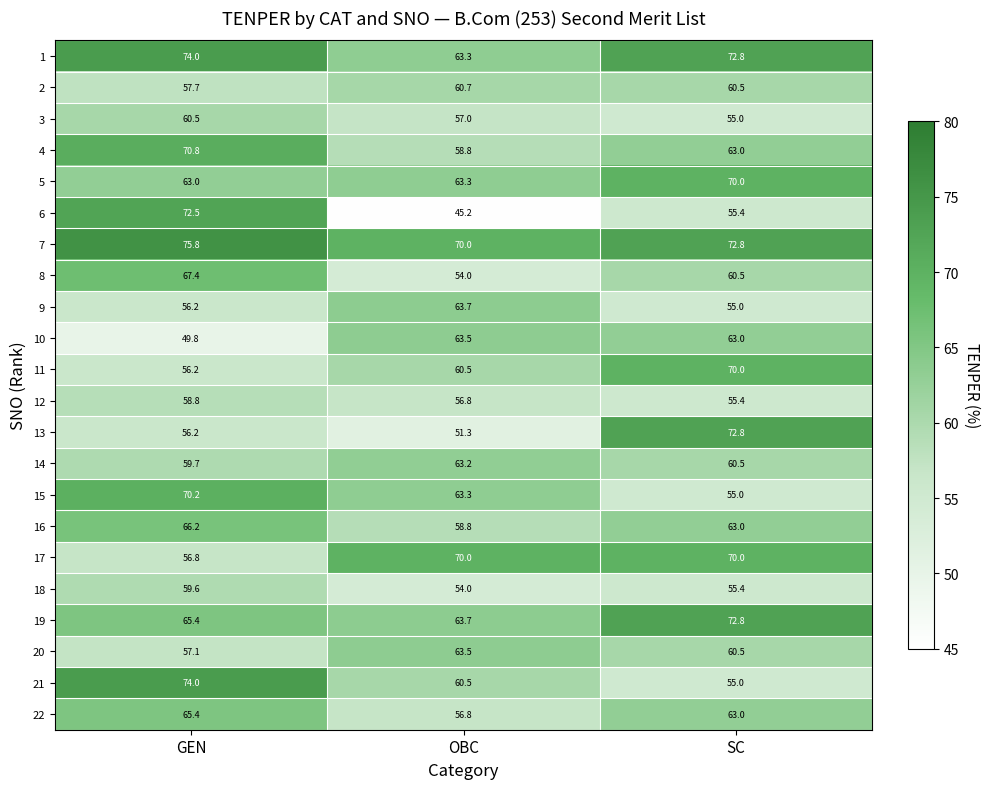

How many distinct data groups are displayed?

22